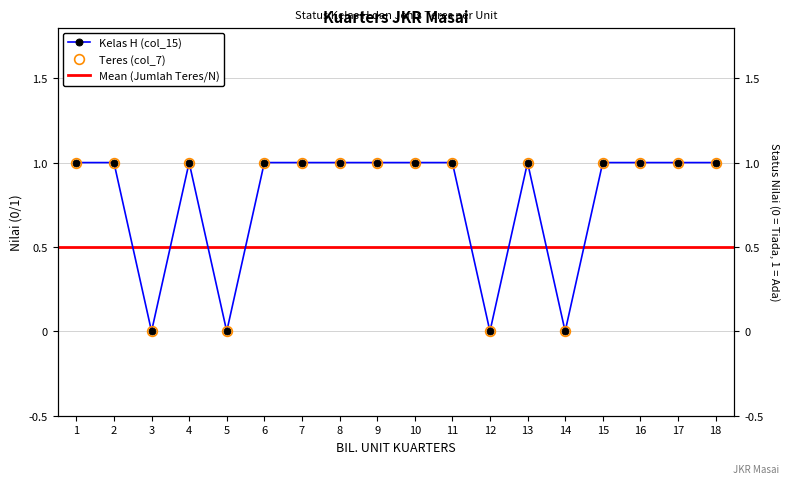

What is the total value across all series at 15?

2